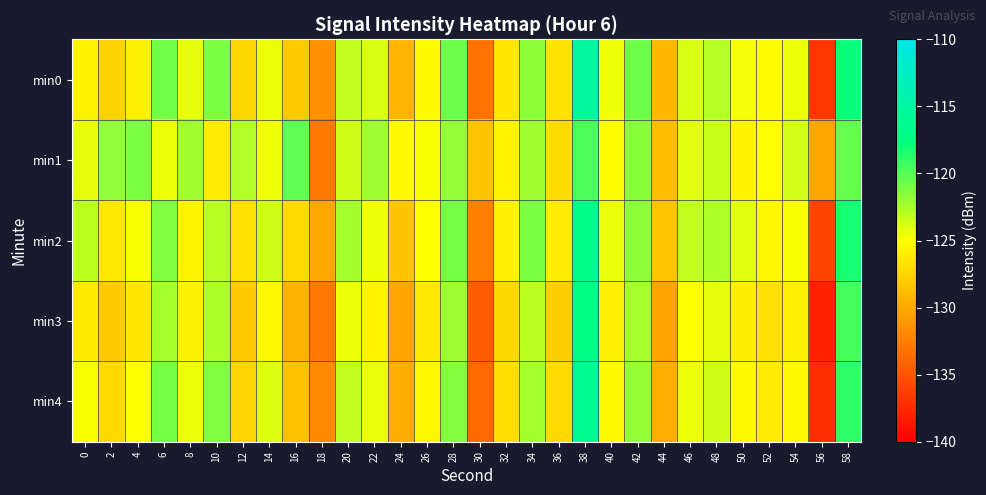

What is the minimum value shown in the chart?

-137.9